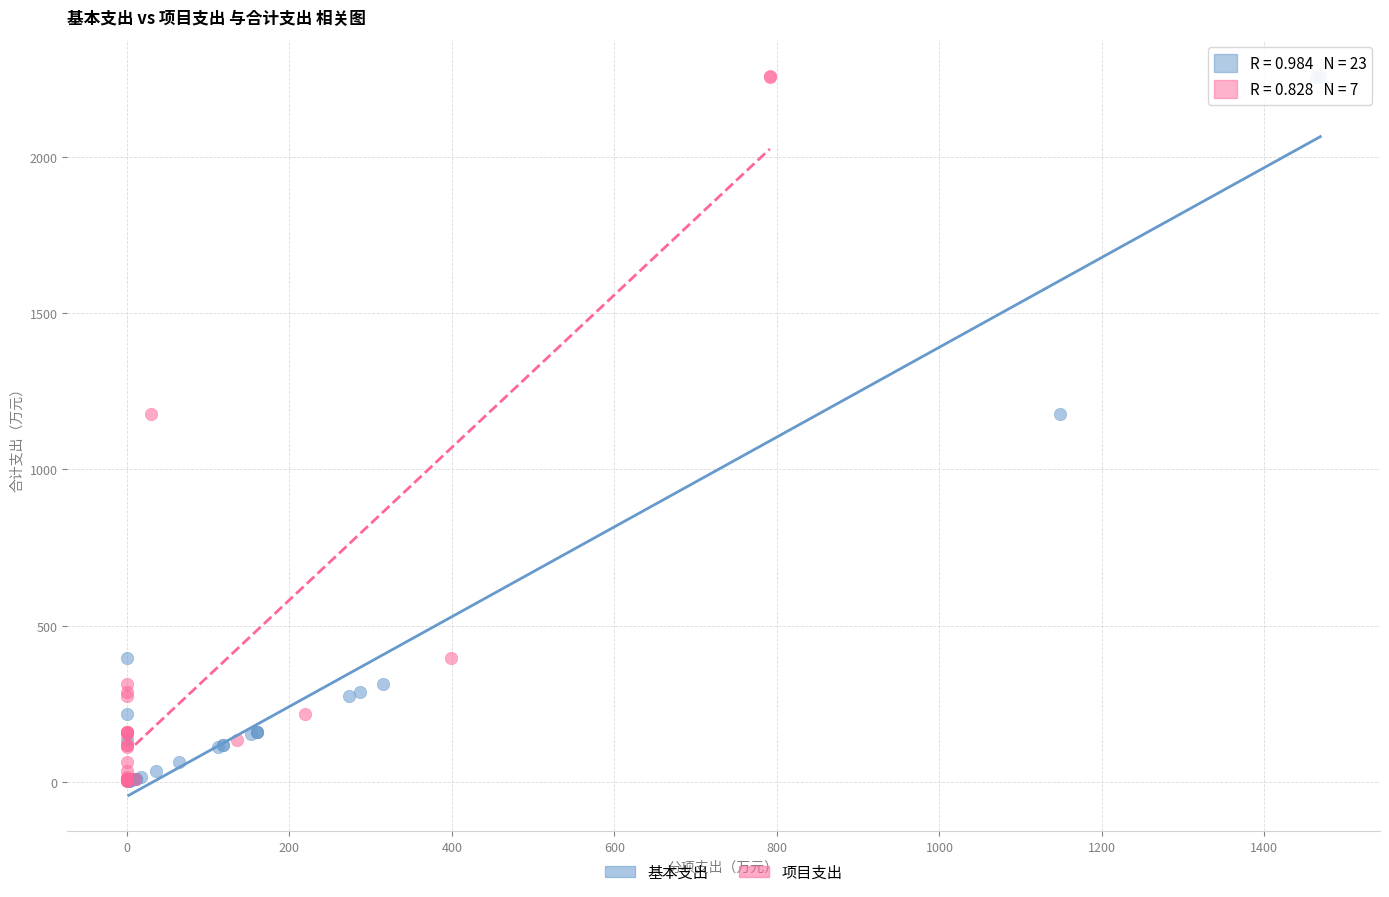

What are all the series names shown in the legend?

基本支出, 项目支出